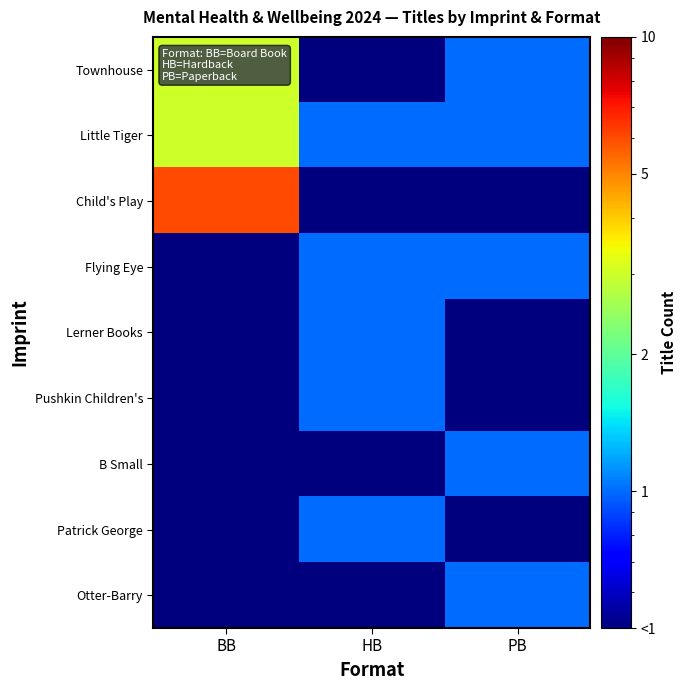

Which series has the largest total across all categories?

Child's Play